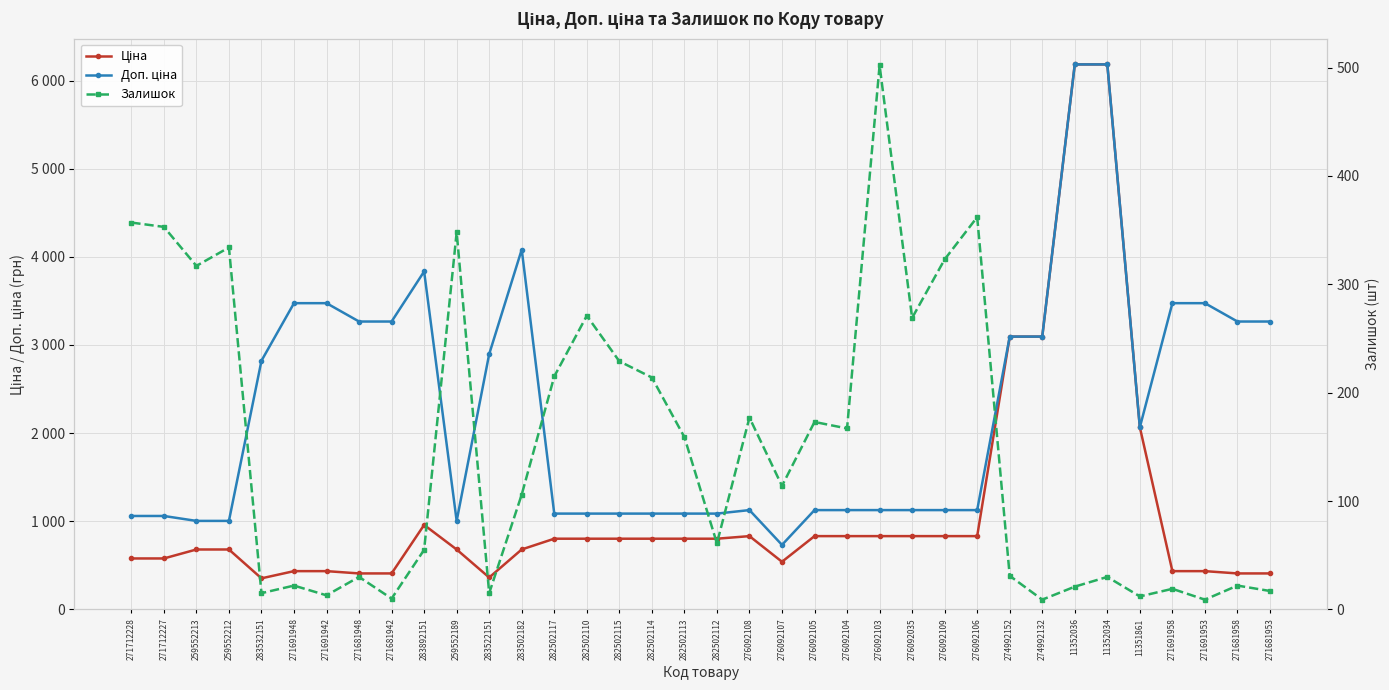

Which series has the largest total across all categories?

Доп. ціна